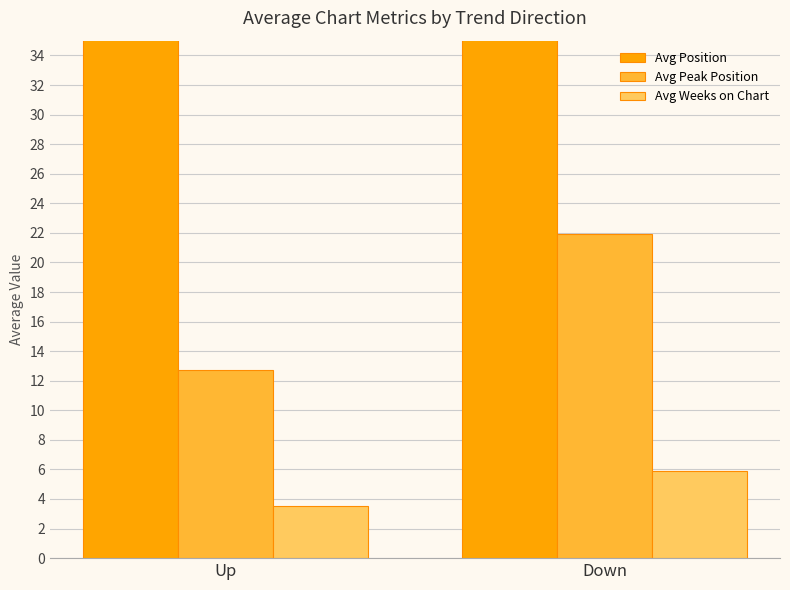

What is the label of the 1st bar from the right?

Down